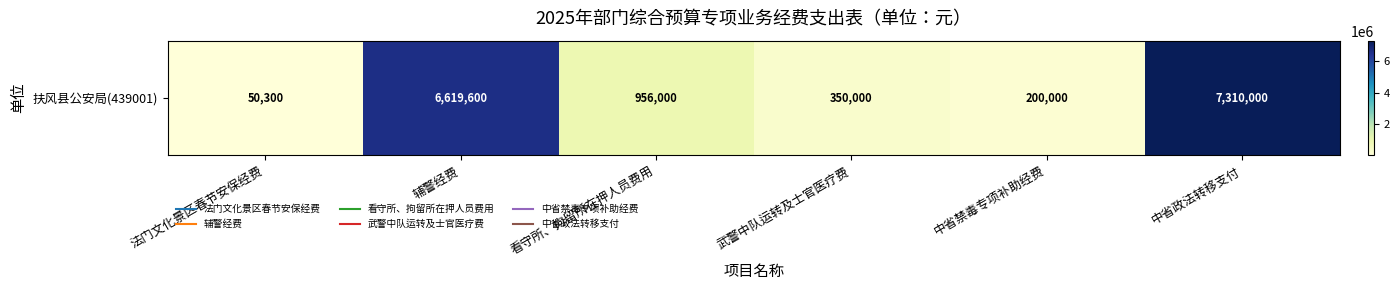

The chart shows a value of 7310000 at 中省政法转移支付. True or false?

True